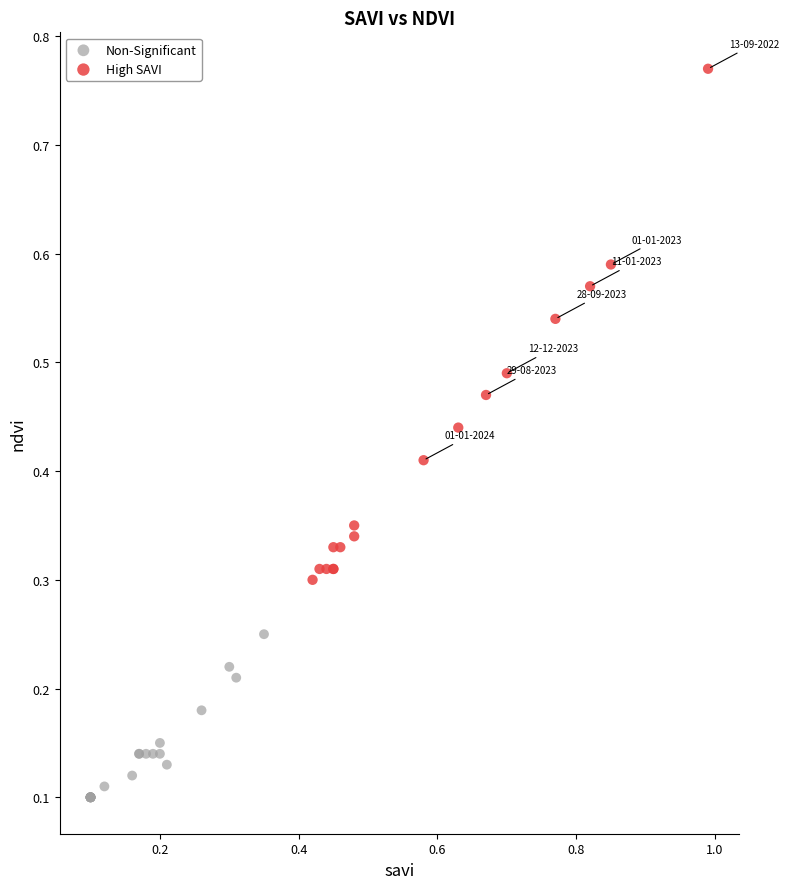

Which series reaches the minimum Y coordinate?

Non-Significant